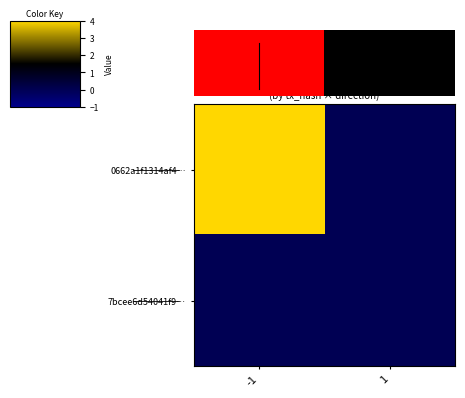

Reading left to right, extract all data points from this chart.

0662a1f1314af4…: -1=4	1=0
7bcee6d54041f9…: -1=0	1=0